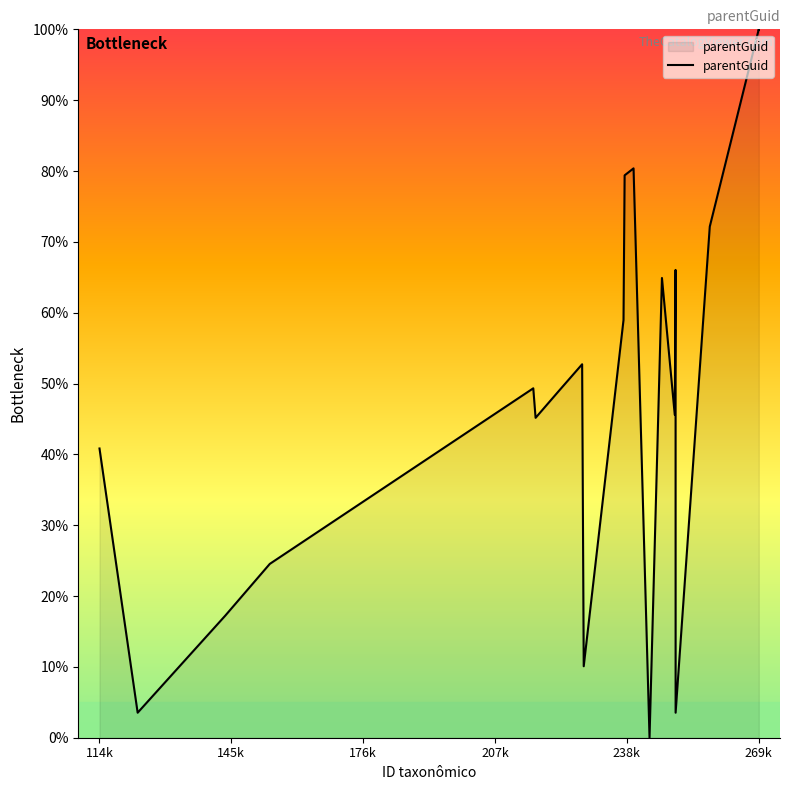

What is the greatest value displayed?

100.0